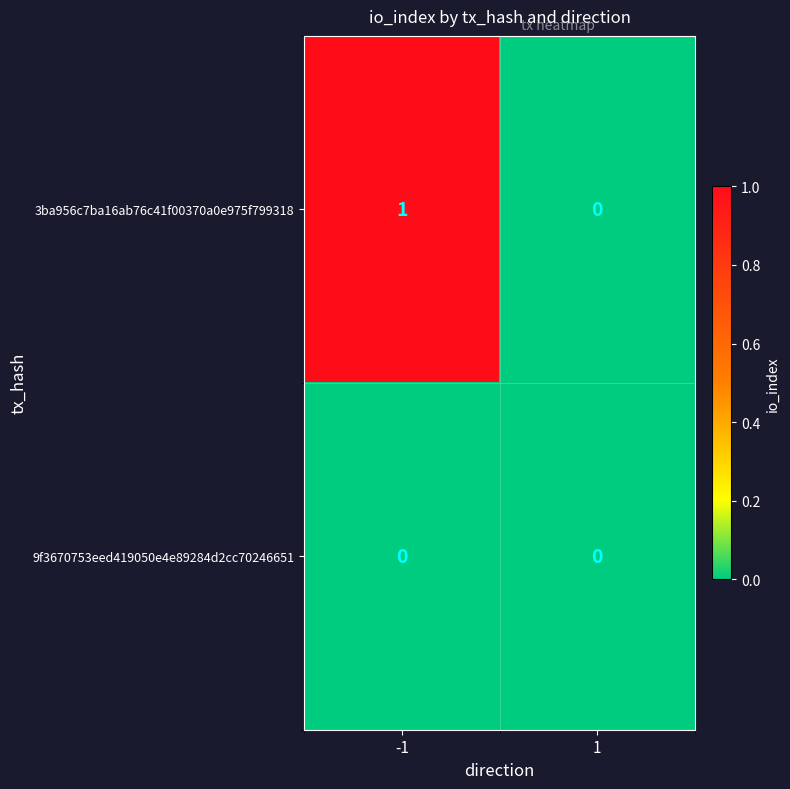

Is it true that 9f3670753eed419050e4e89284d2cc70246651 equals 0 at -1?

True